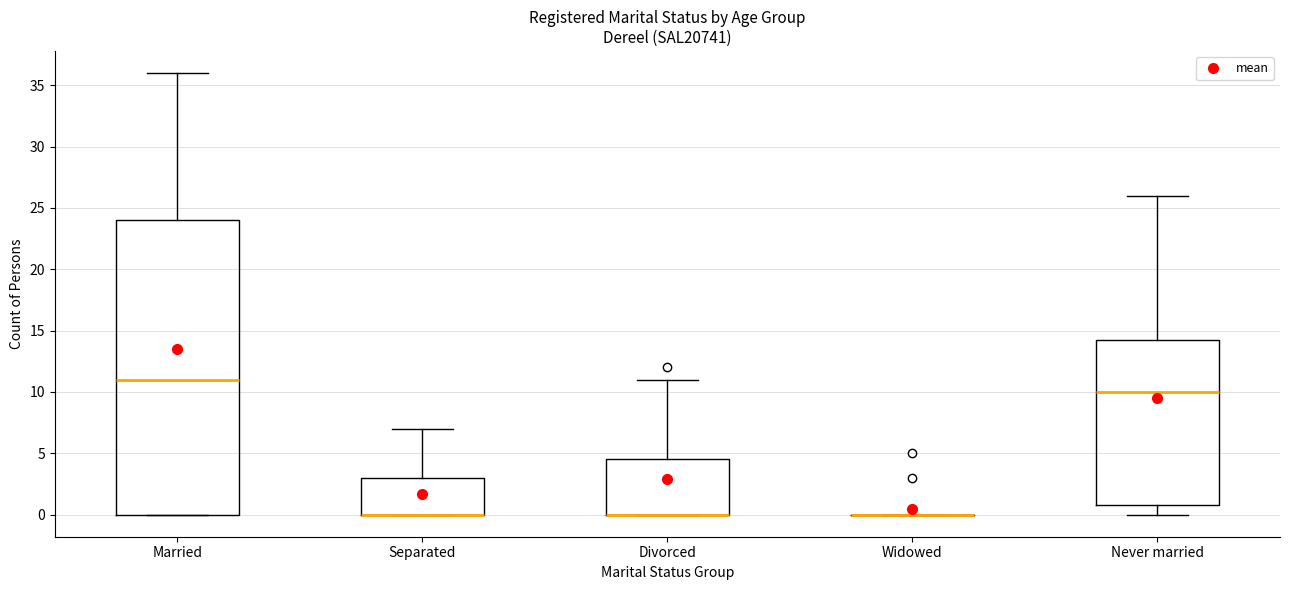

Comparing the boxes themselves (not the whiskers), which one is the tallest?

Married